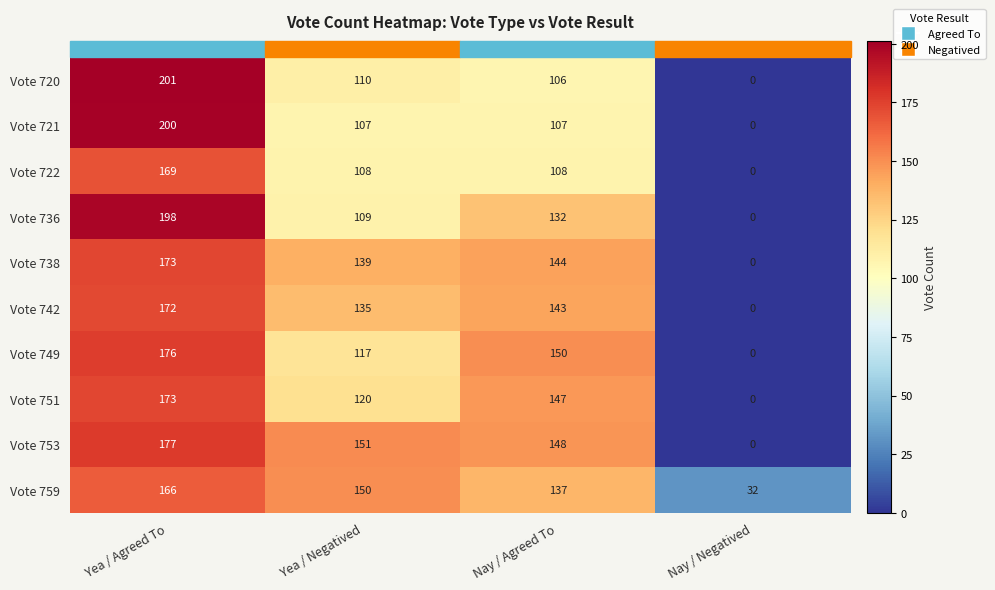

At which label does Vote 721 first exceed 107?

Yea / Agreed To